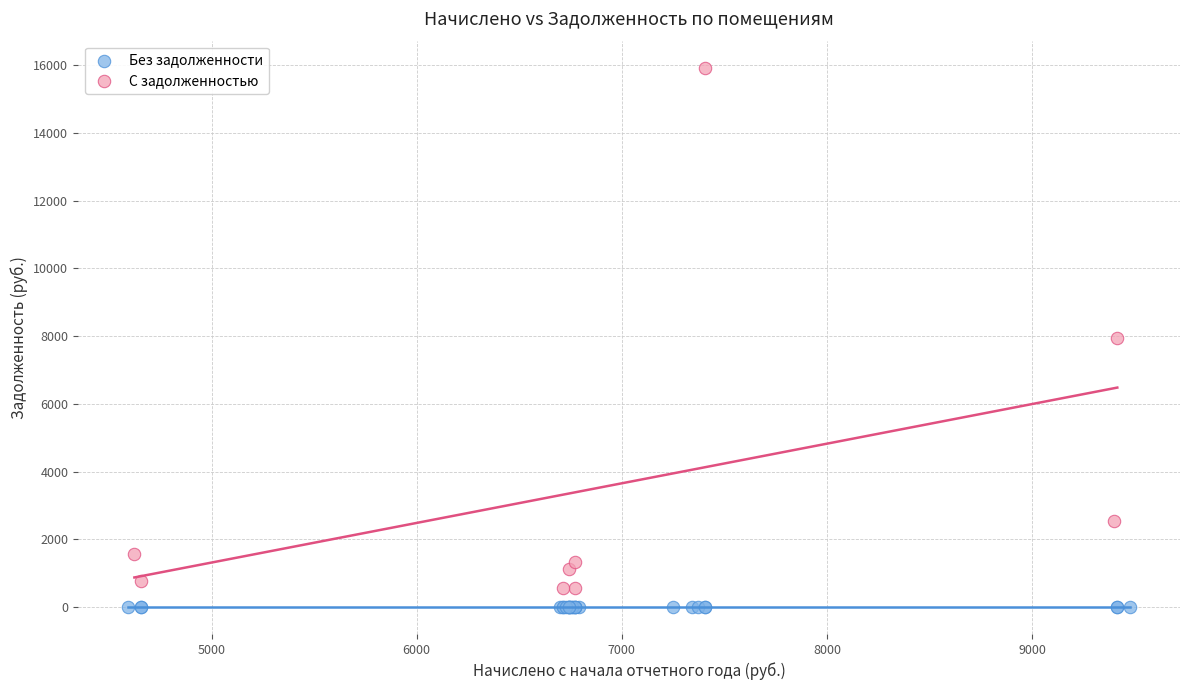

Which series reaches the maximum Y coordinate?

С задолженностью